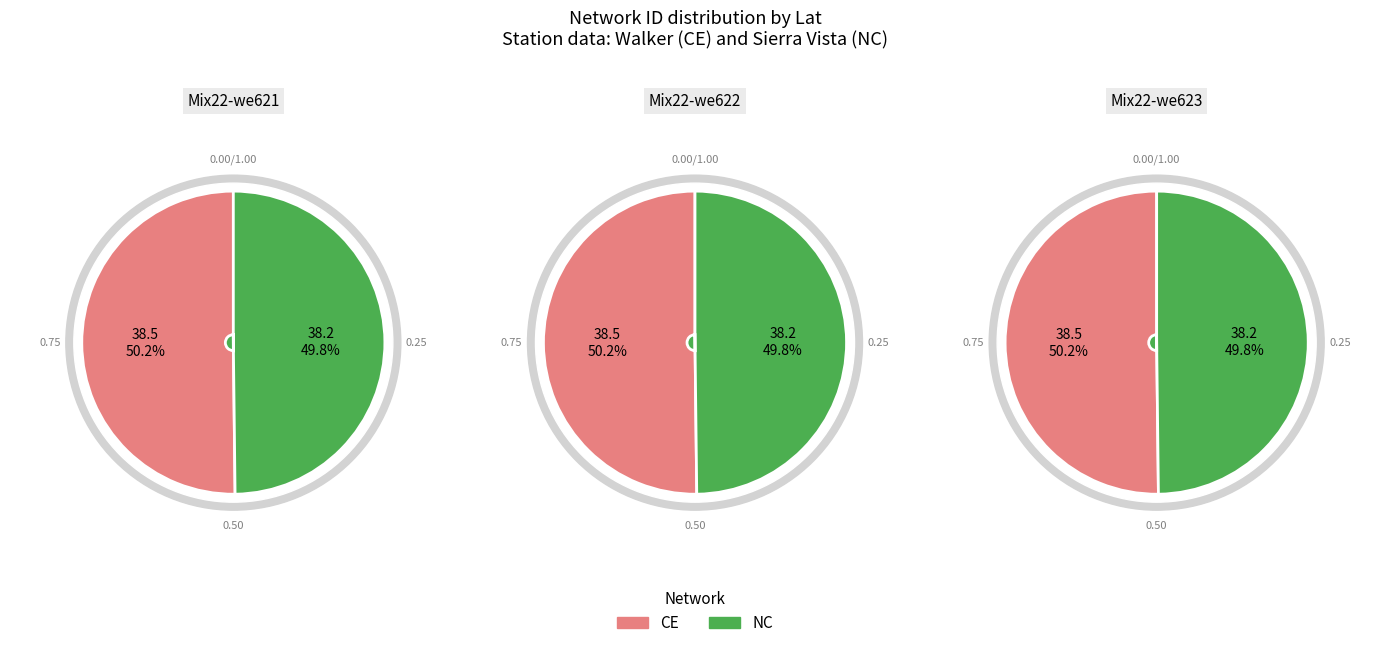

Is it true that CE is 64% of the pie?

False